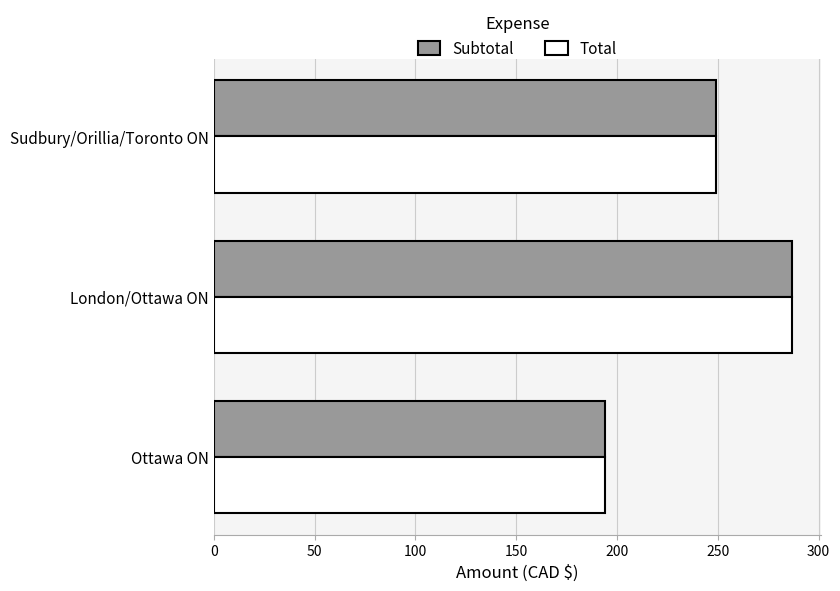

What is the difference between the maximum and second lowest values in the Total series?

37.8